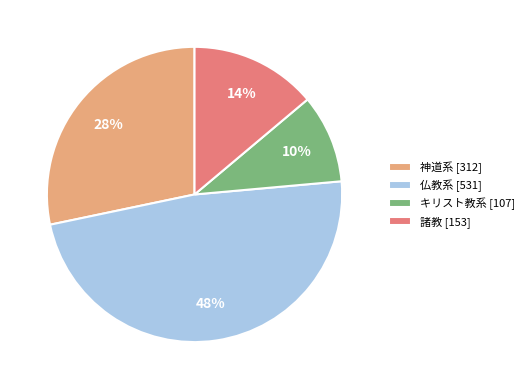

To the nearest percent, what is the combined percentage of 諸教 and 仏教系?

62%